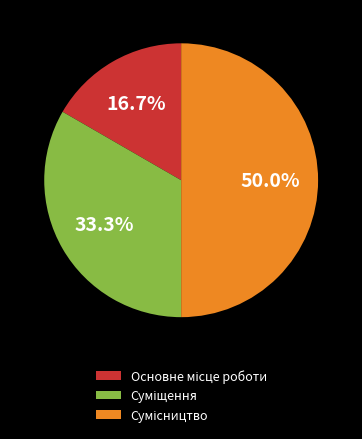

Is Сумісництво the majority of the pie?

No